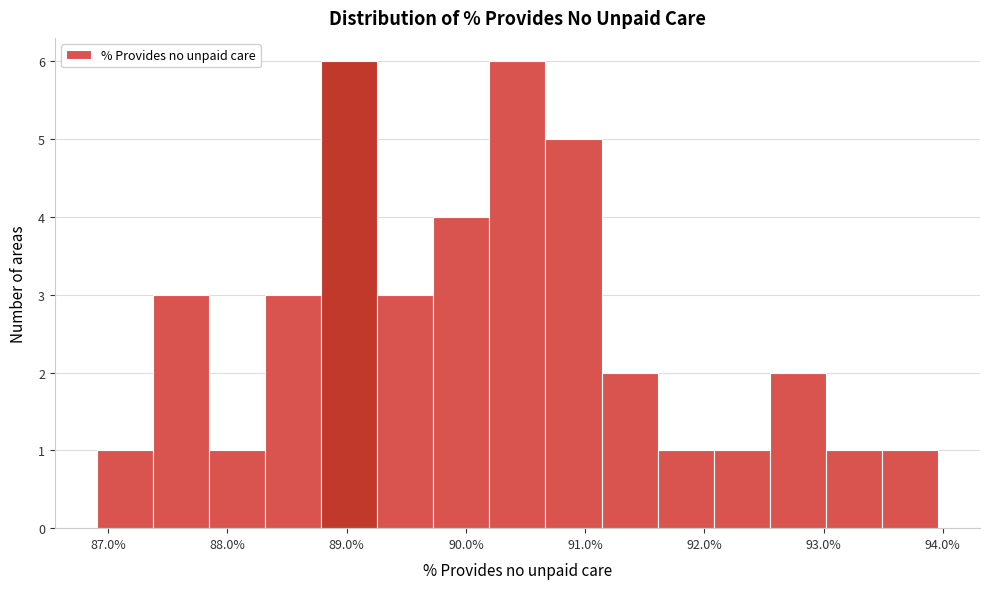

Reading left to right, list every bar in this chart as the range it spans on the x-axis followed by its height. Neither the bar edges nor the heights are printed on the chart, so give them approximately, as read against the axes.

86.9 to 87.4: 1
87.4 to 87.8: 3
87.8 to 88.3: 1
88.3 to 88.8: 3
88.8 to 89.3: 6
89.3 to 89.7: 3
89.7 to 90.2: 4
90.2 to 90.7: 6
90.7 to 91.1: 5
91.1 to 91.6: 2
91.6 to 92.1: 1
92.1 to 92.5: 1
92.5 to 93.0: 2
93.0 to 93.5: 1
93.5 to 94.0: 1